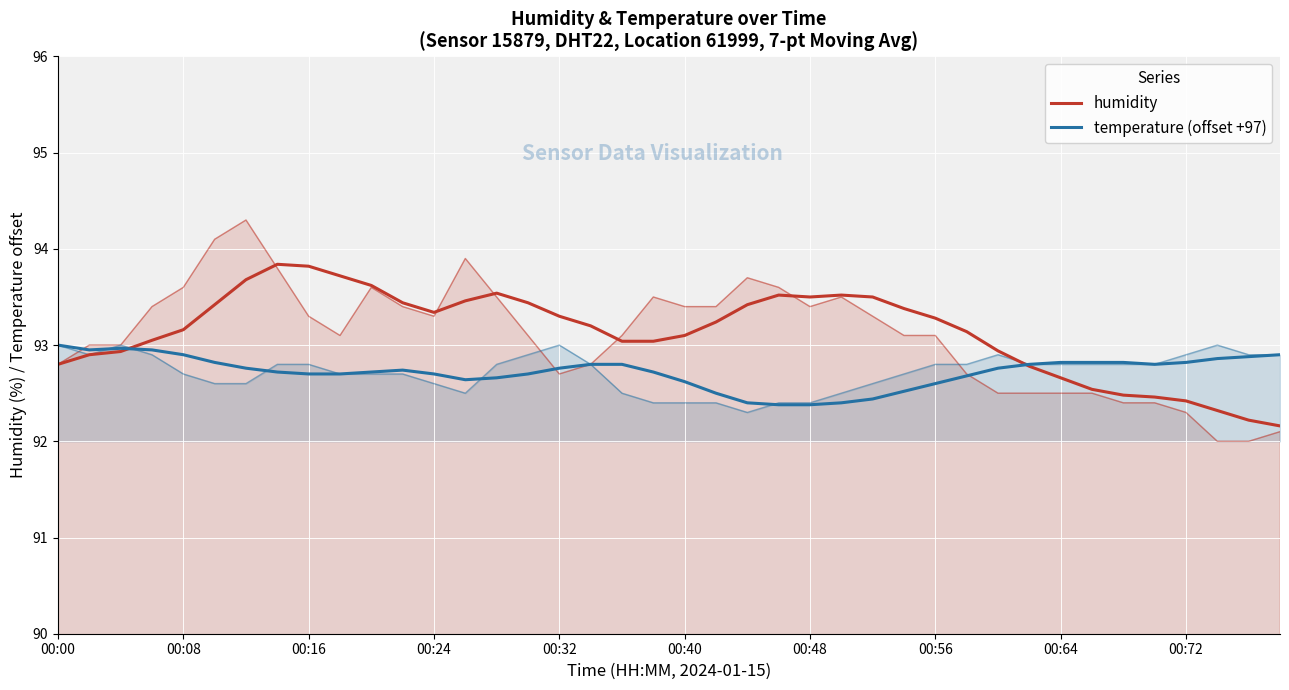

What is the average value of the temperature (offset +97) series?

92.7